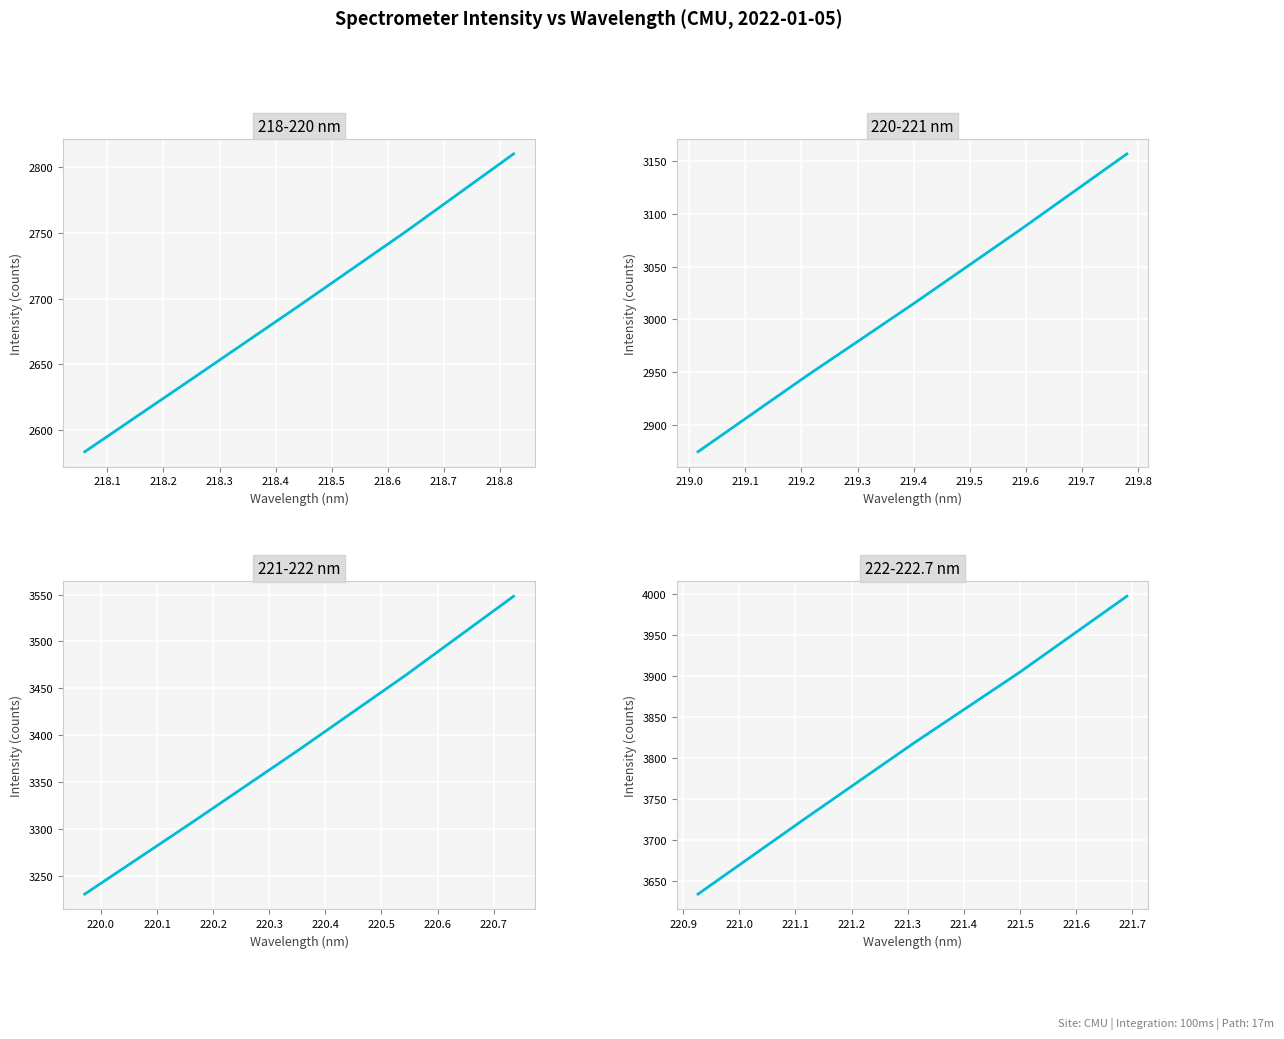

What is the difference between the maximum and minimum values in the 221-222 nm series?

318.0